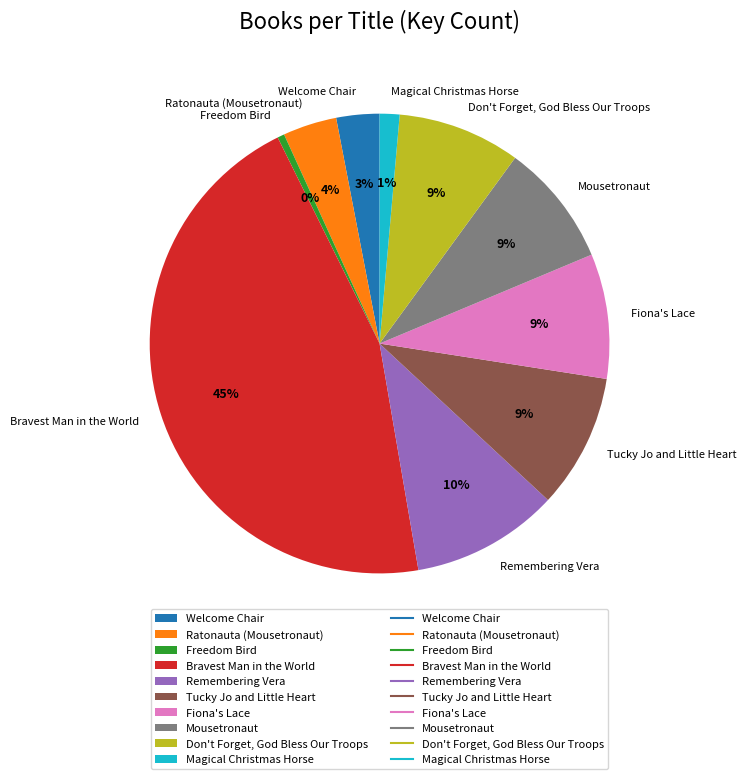

Is it true that Don't Forget, God Bless Our Troops is 9% of the pie?

True